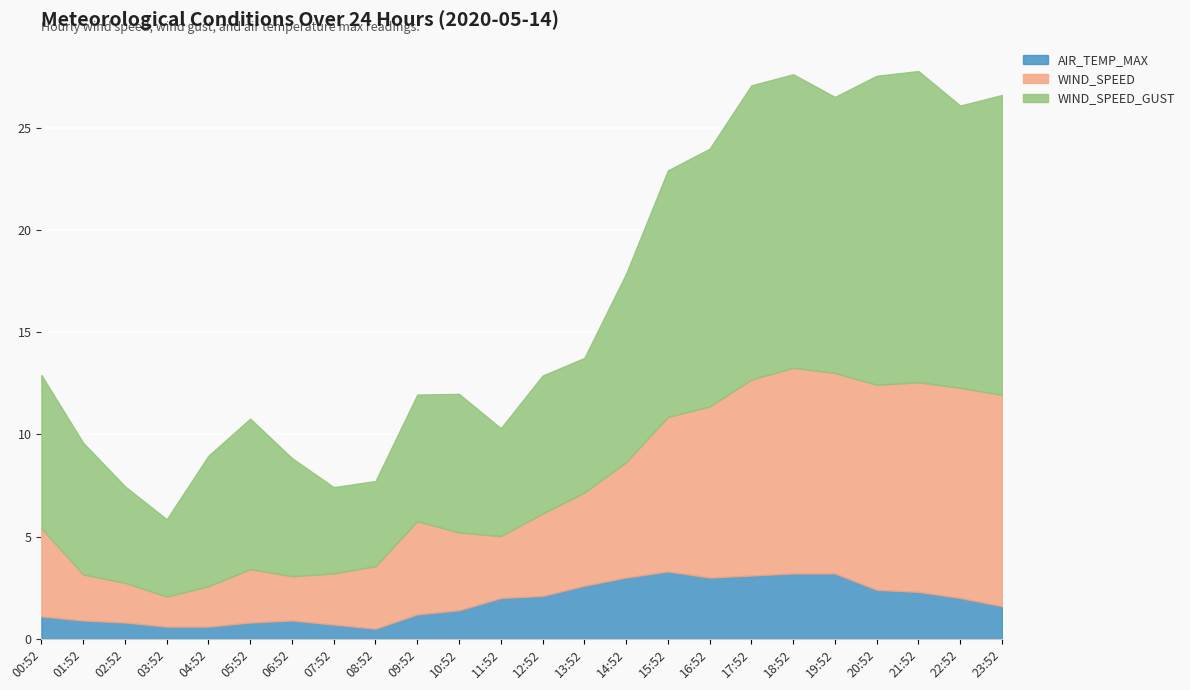

Does the chart display data point markers on the line(s)?

No